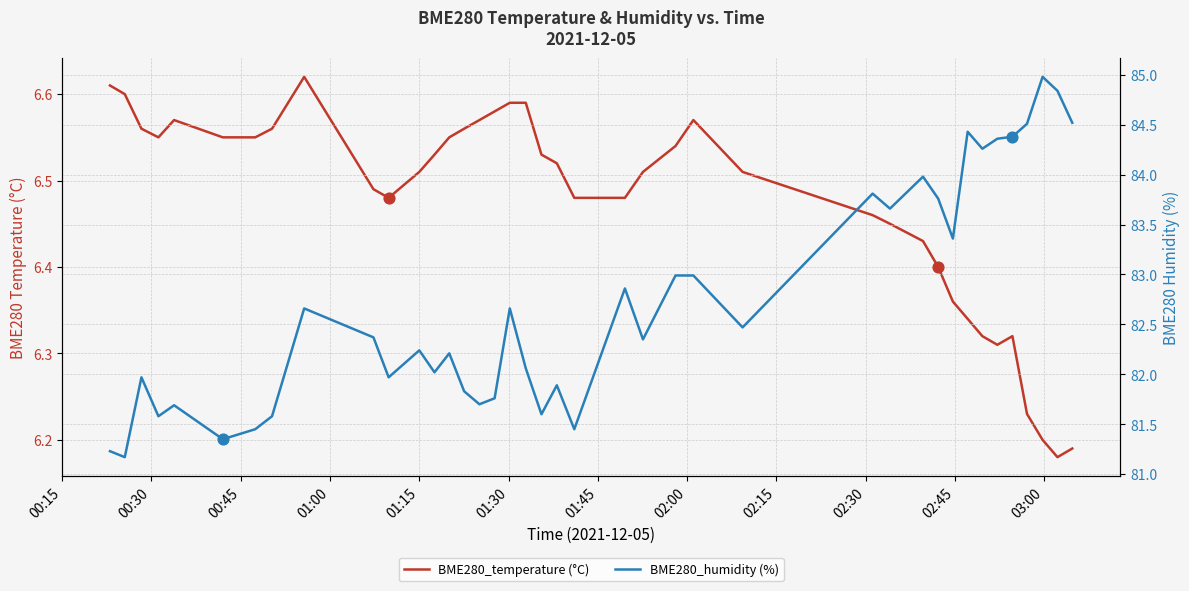

At how many categories does at least one series exceed 36?

40